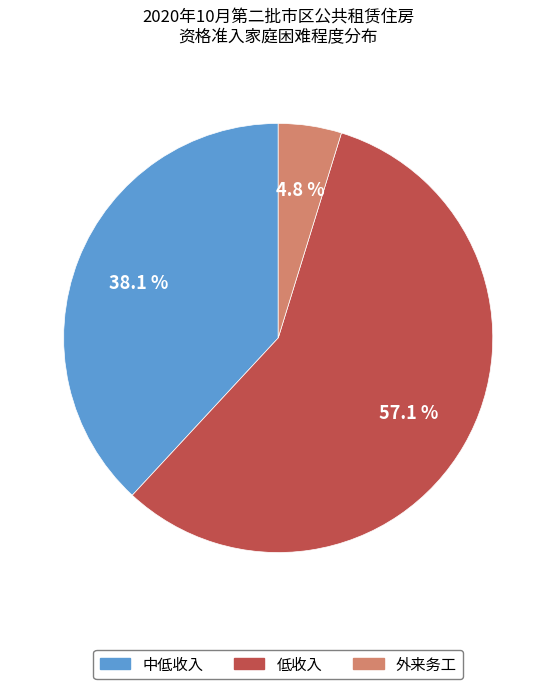

What percentage is the 低收入 slice, to the nearest percent?

57%